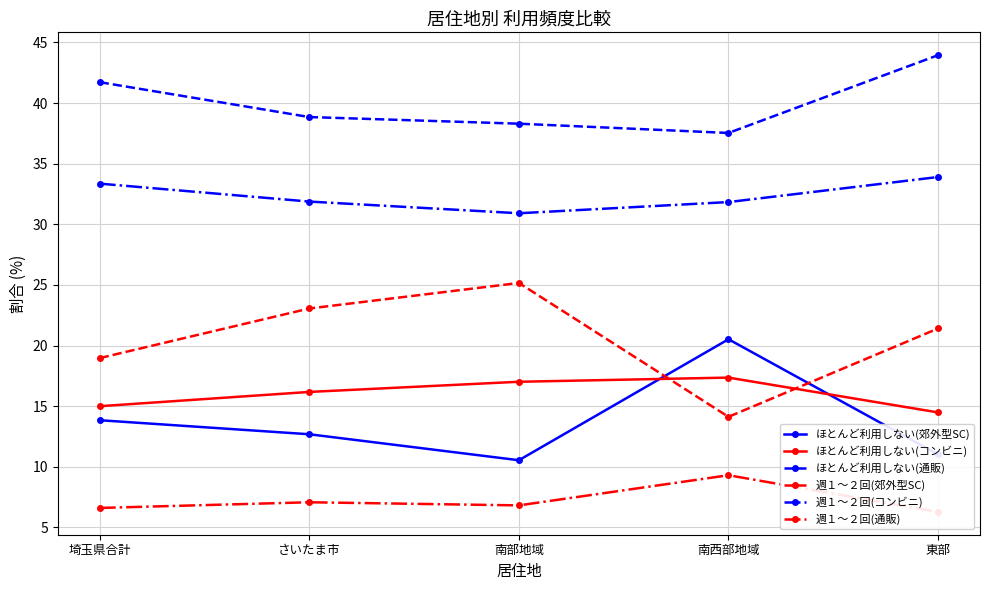

The ほとんど利用しない(コンビニ) series shows 16.2 at さいたま市. True or false?

True